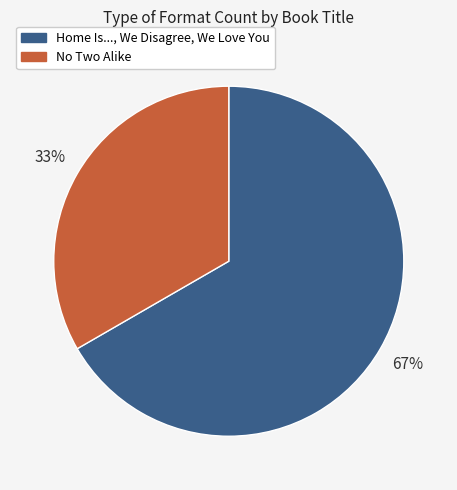

Does any single category account for the majority?

Yes